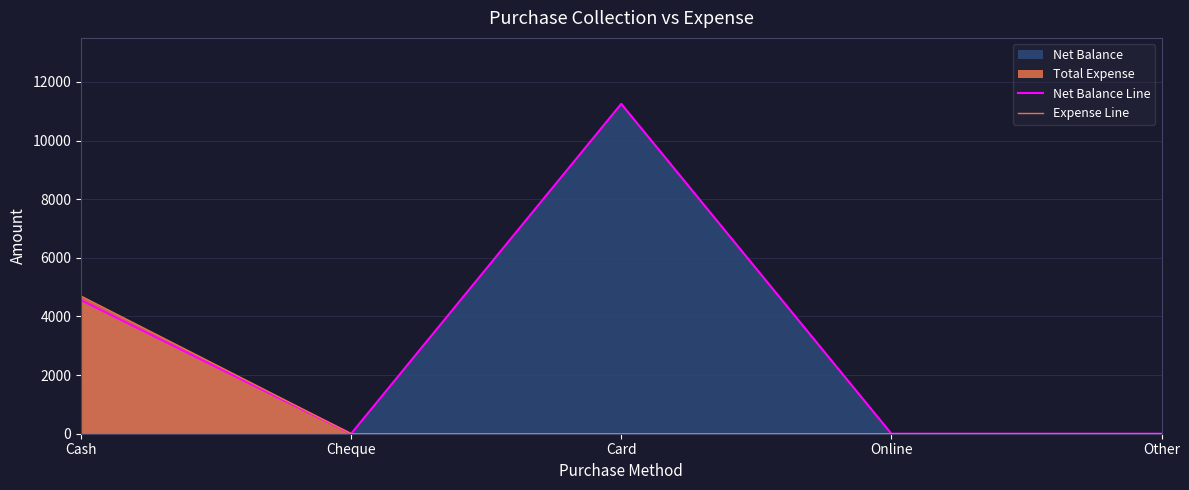

Reading left to right, list all the values displayed in this chart.

Net Balance Line: 4555	0	11250	0	0
Expense Line: 4695	0	0	0	0